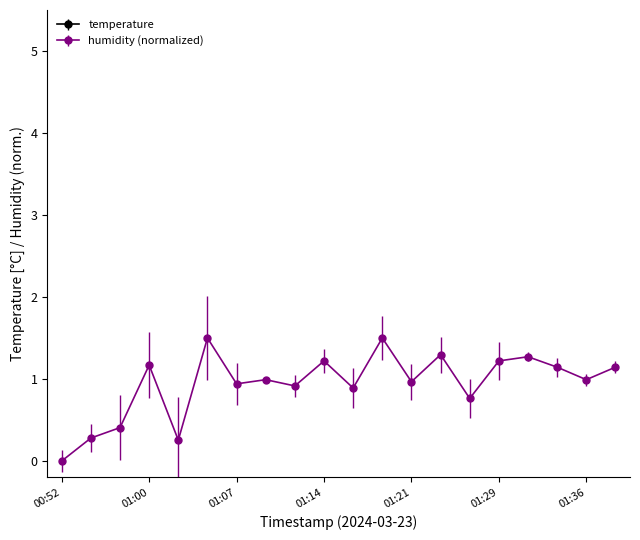

In humidity, how many points are higher than both neighbors (excluding endpoints)?

7